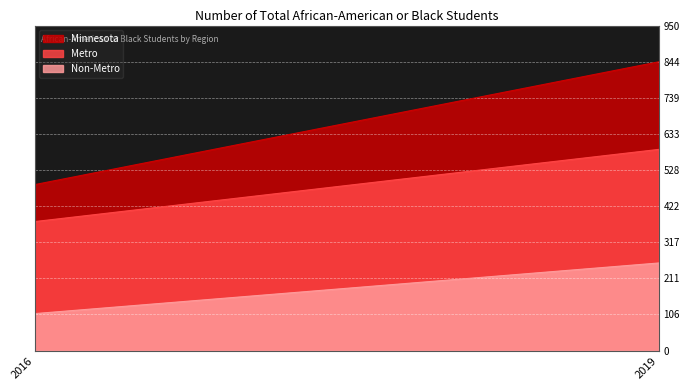

At 2016, list the series in order from largest to smallest.

Minnesota, Metro, Non-Metro